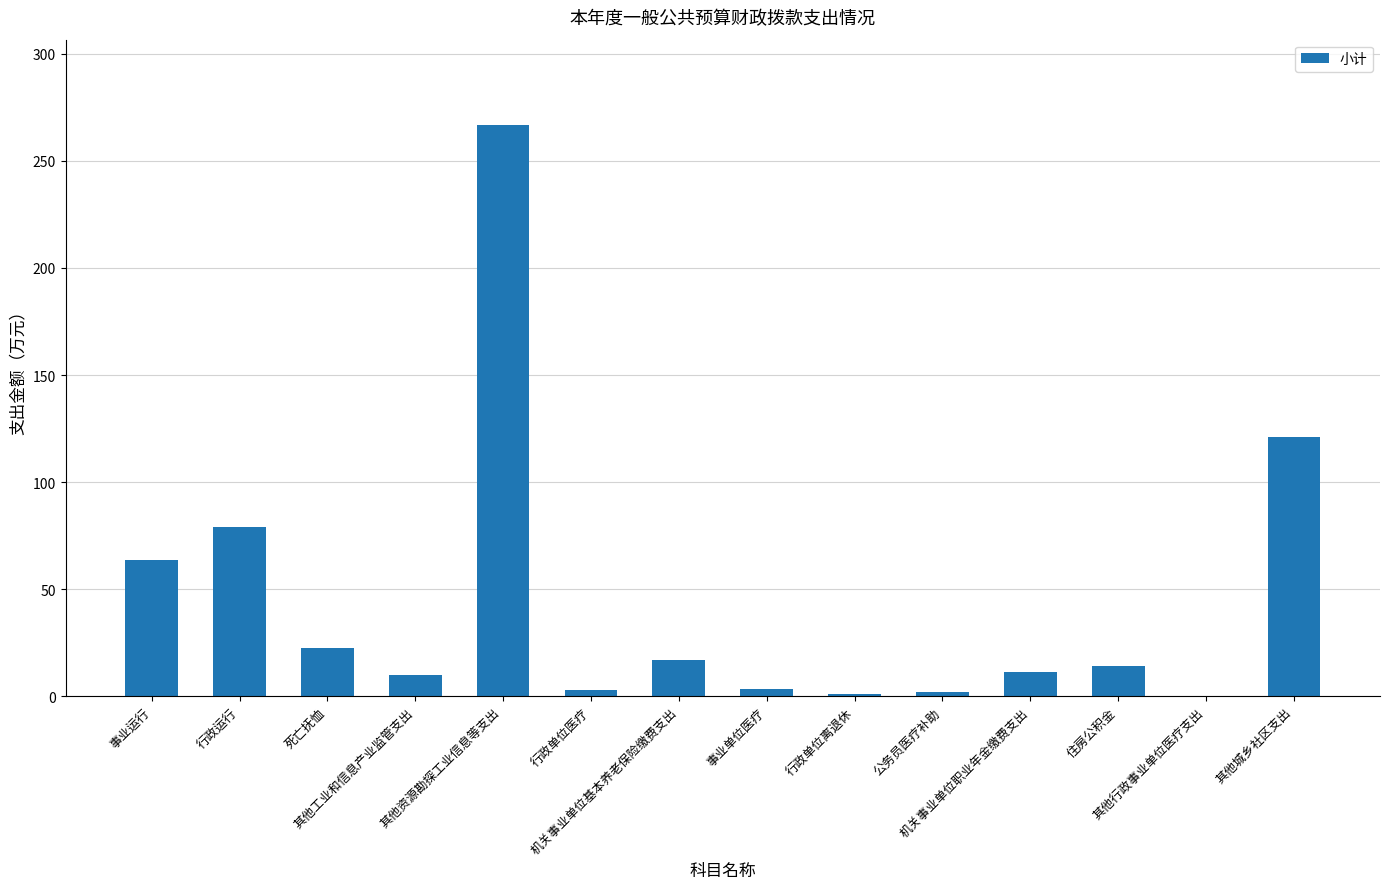

Is it true that the value at 其他资源勘探工业信息等支出 is 355.5?

False